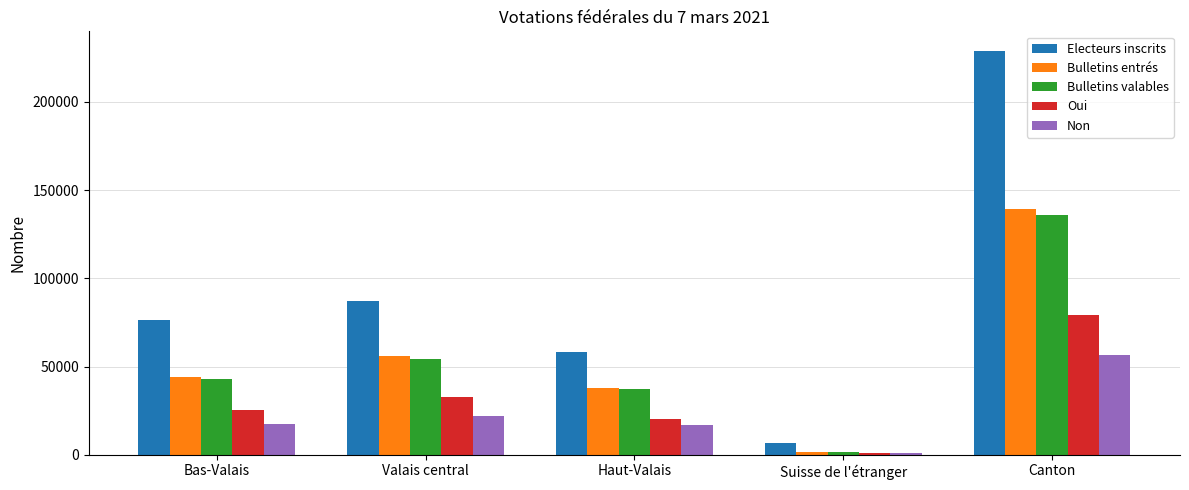

Which category has the lowest value in the Non series?

Suisse de l'étranger